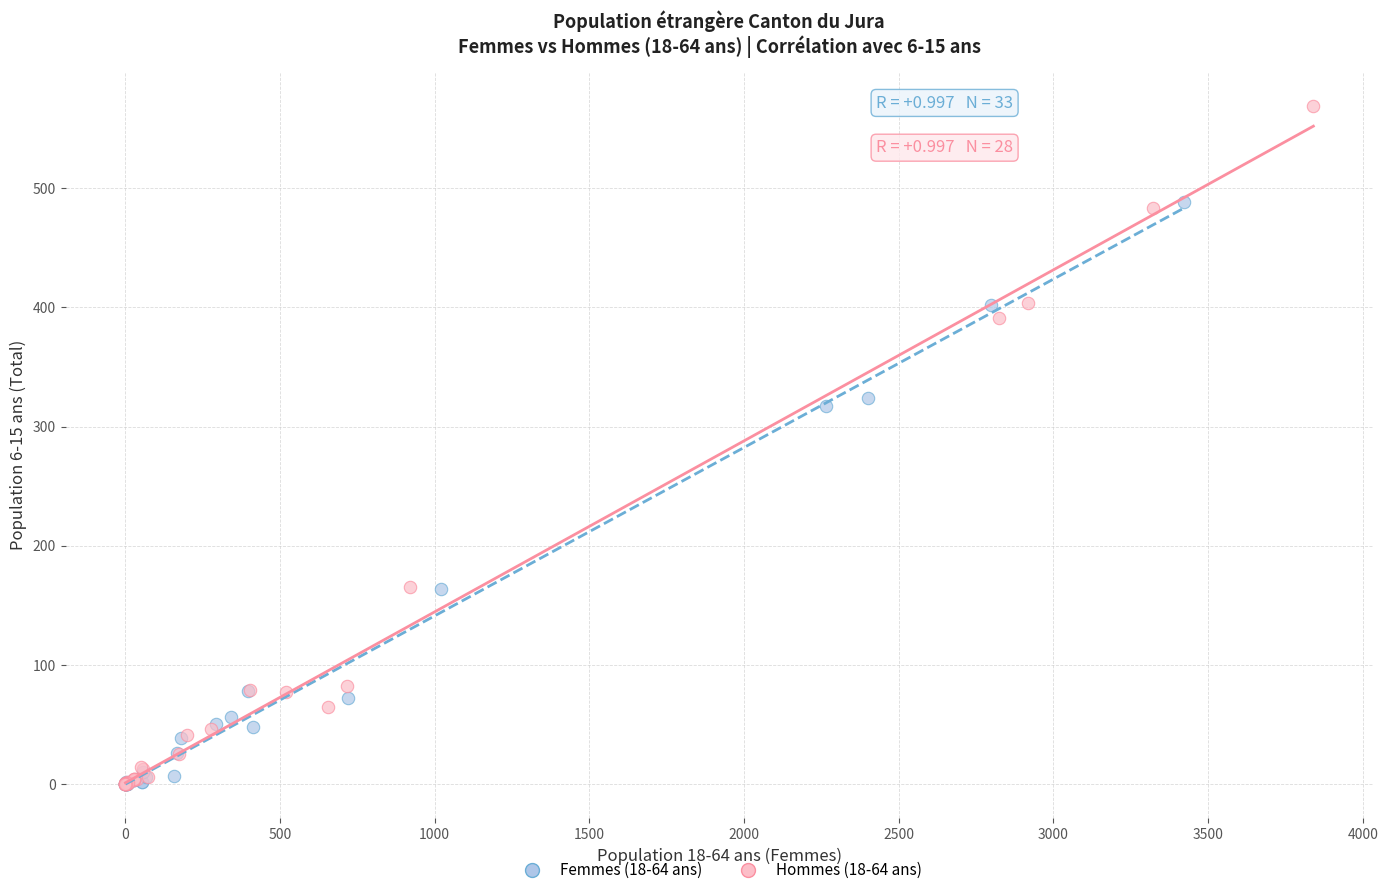

Which series has the widest spread of Y values?

Hommes (18-64 ans)